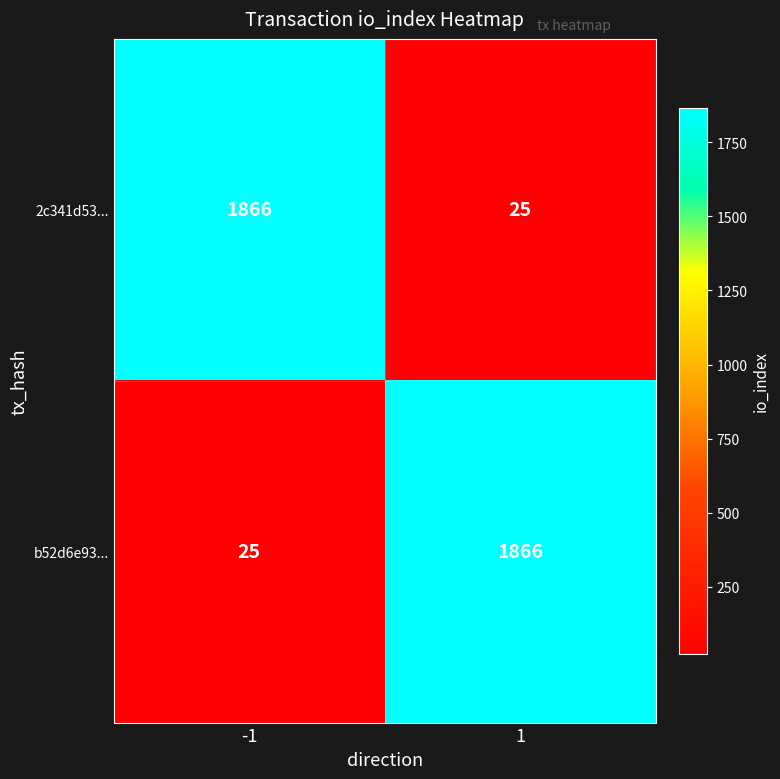

At how many categories does at least one series exceed 262?

2